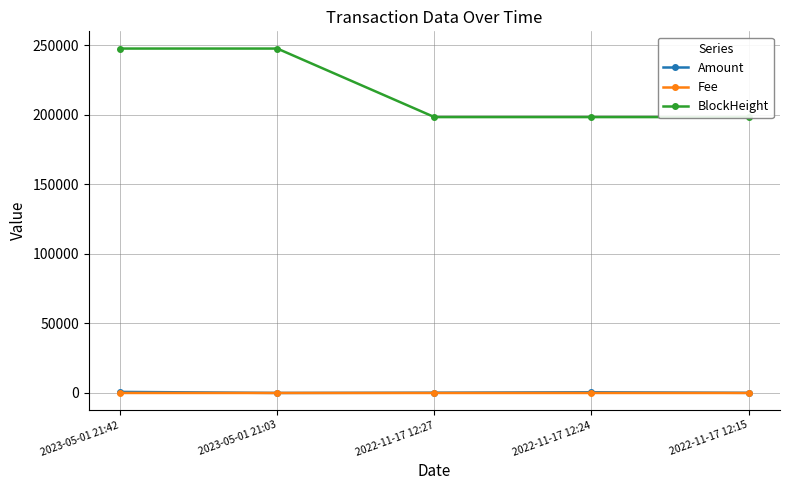

True or false: Fee and BlockHeight intersect in this chart.

False